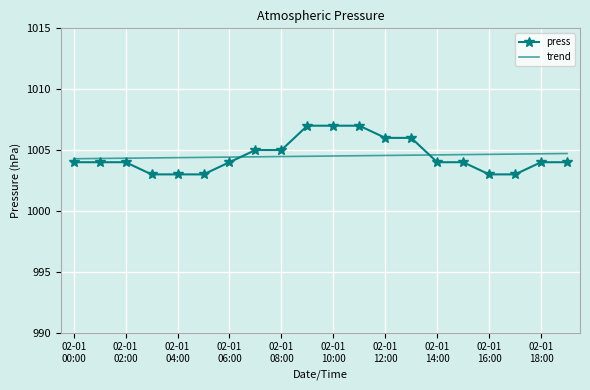

What is the minimum value shown in the chart?

1003.0